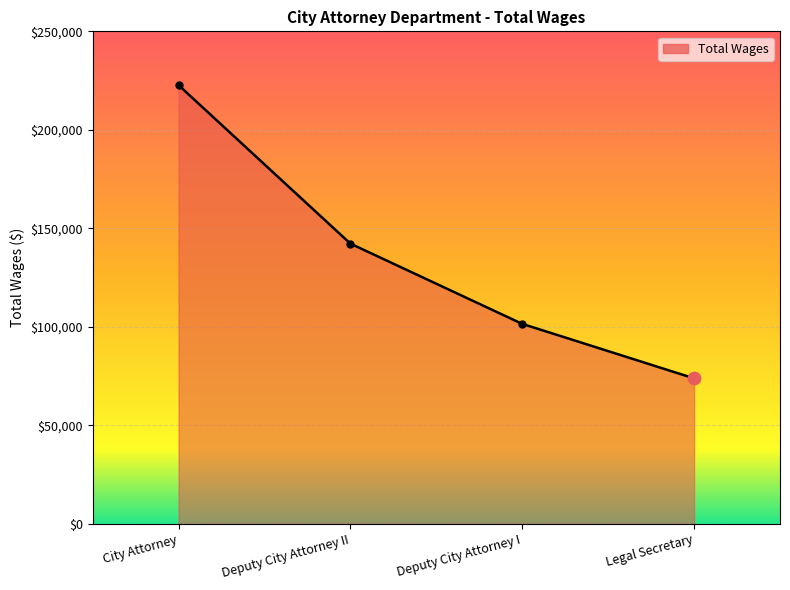

What is the change in value from City Attorney to Deputy City Attorney II?

-80429